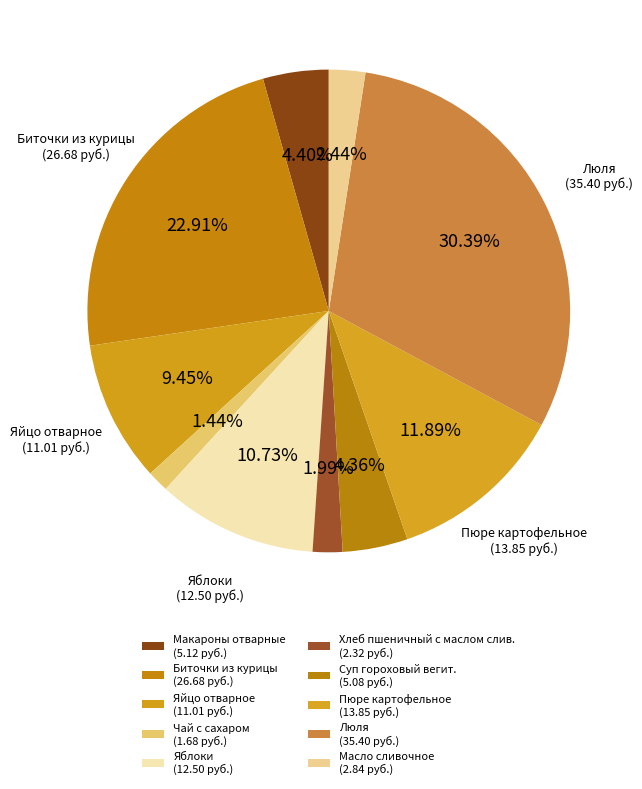

What percentage is the Суп гороховый вегит. slice, to the nearest percent?

4%